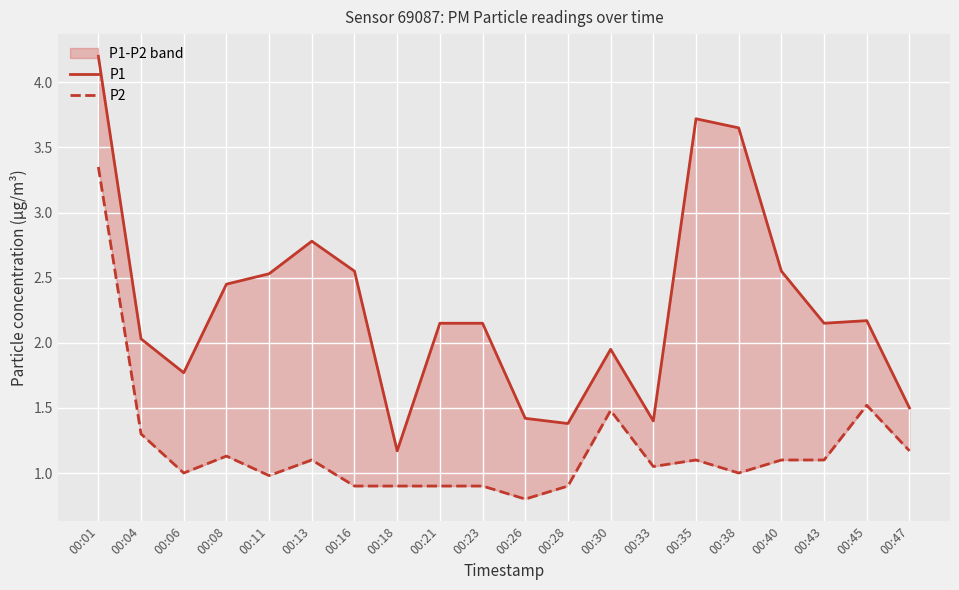

Is it true that P1 equals 4.2 at 00:01?

True